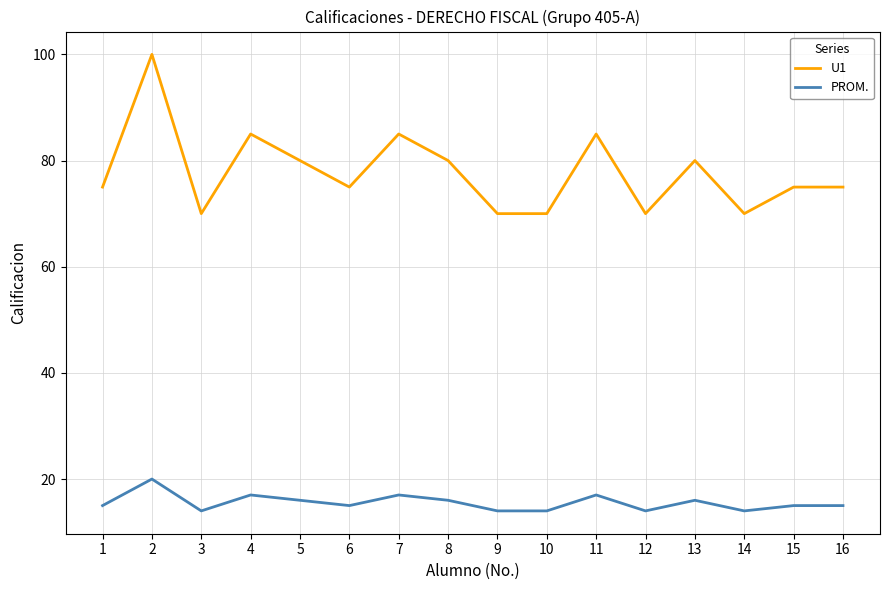

At which category does U1 reach its first local valley?

3